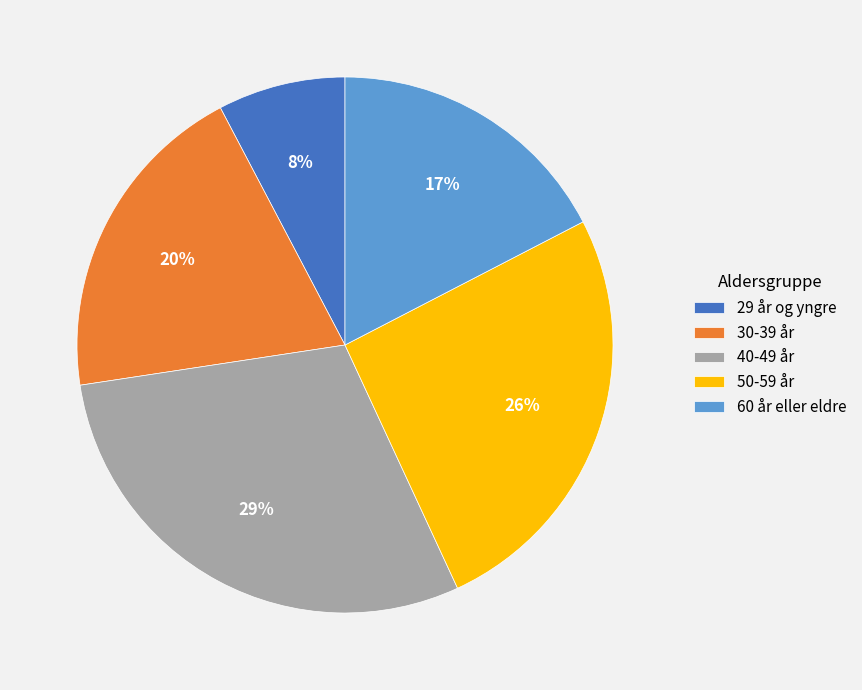

Rank the categories by value from lowest to highest.

29 år og yngre, 60 år eller eldre, 30-39 år, 50-59 år, 40-49 år